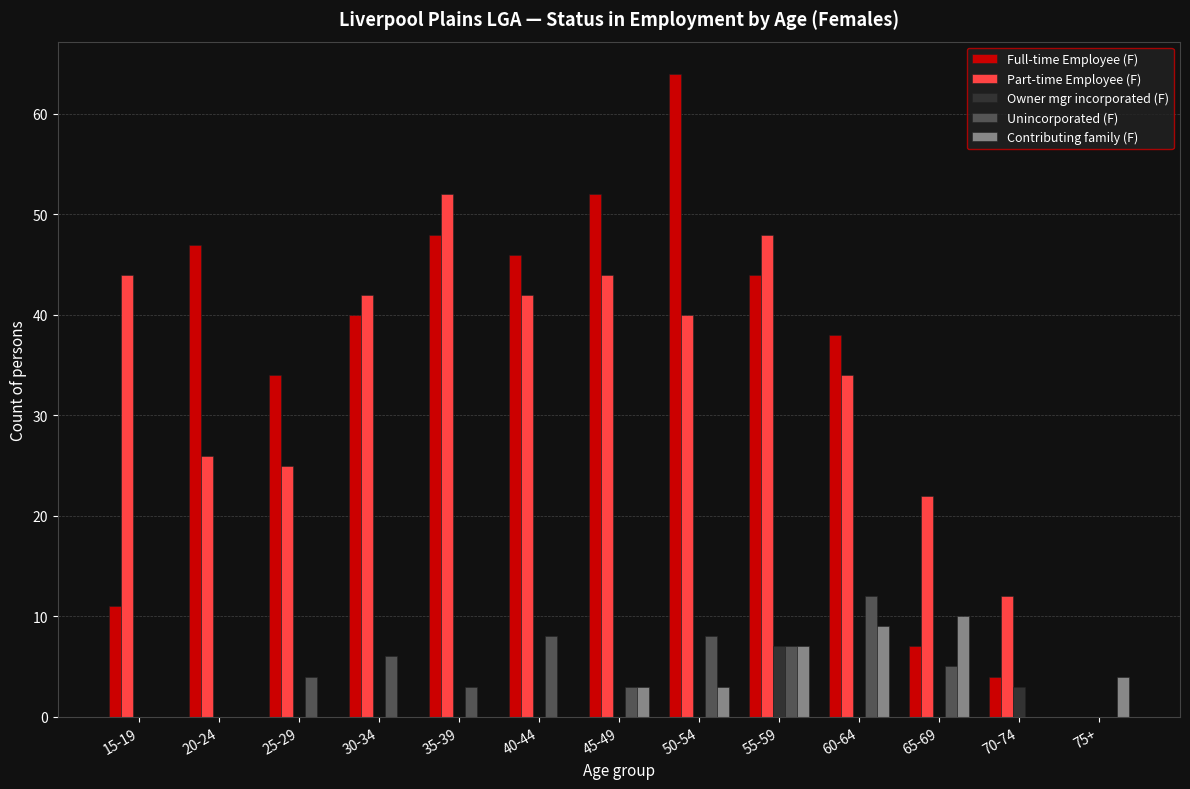

The value of Unincorporated (F) at 60-64 is 6. True or false?

False